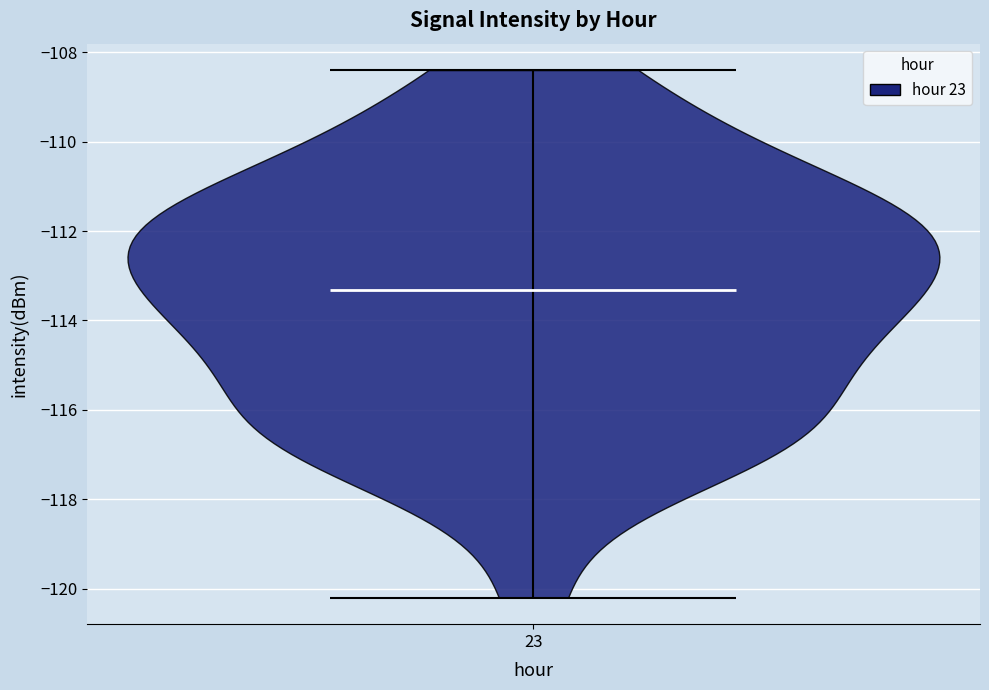

Read this violin plot against the y-axis: where its median line is, and the lowest and highest points the violin reaches. The values are not printed on the chart, so give them approximately, as read against the axis.

median line -113.4, lowest point -120.2, highest point -108.4